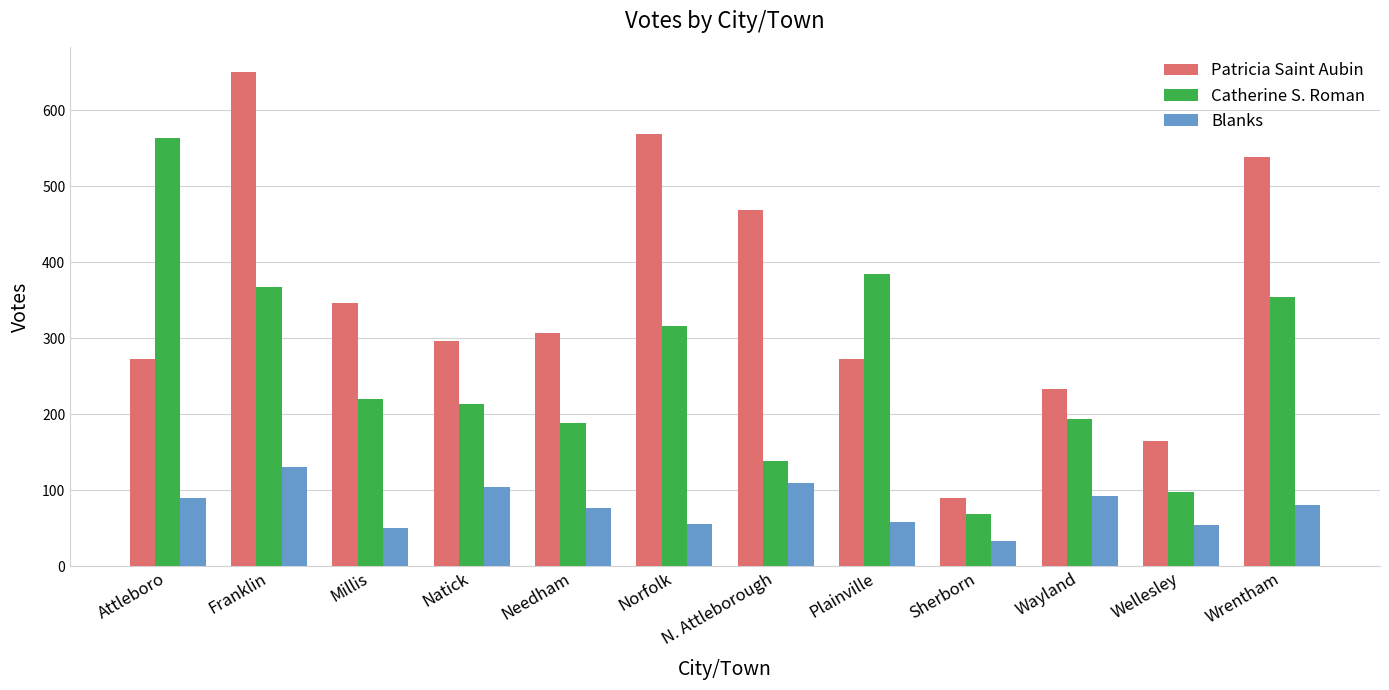

How many groups of bars are there?

12